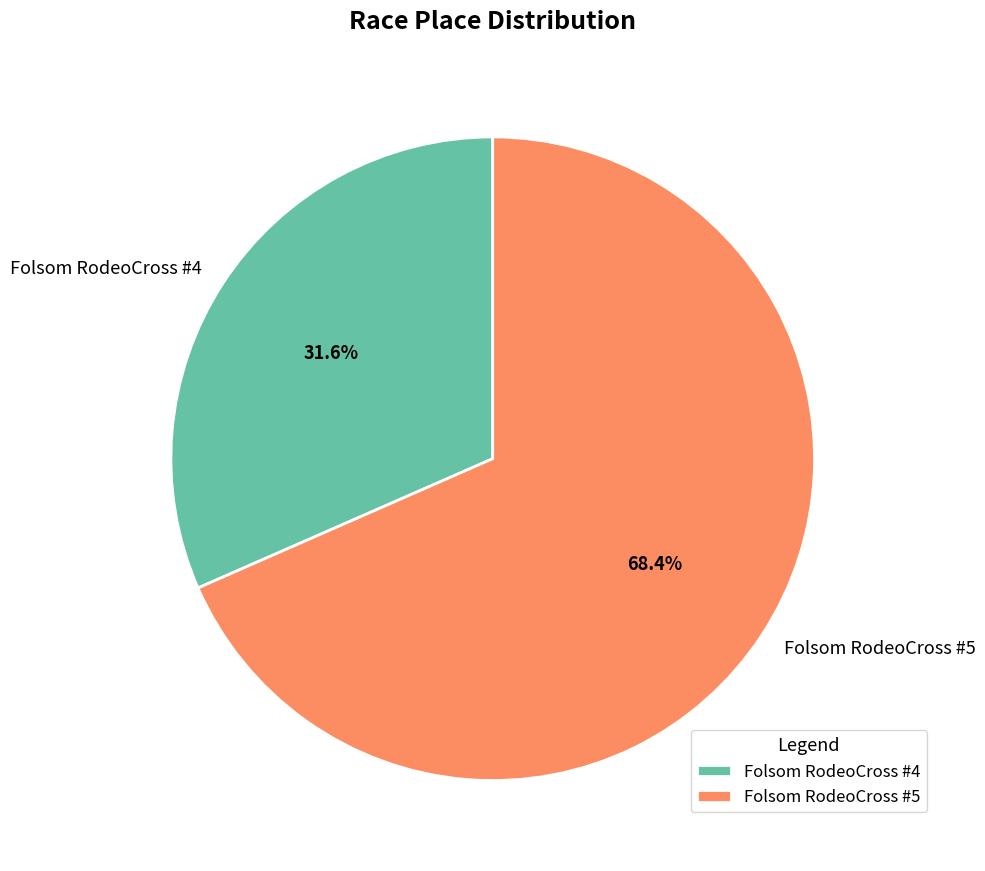

Is there a majority slice in this chart?

Yes